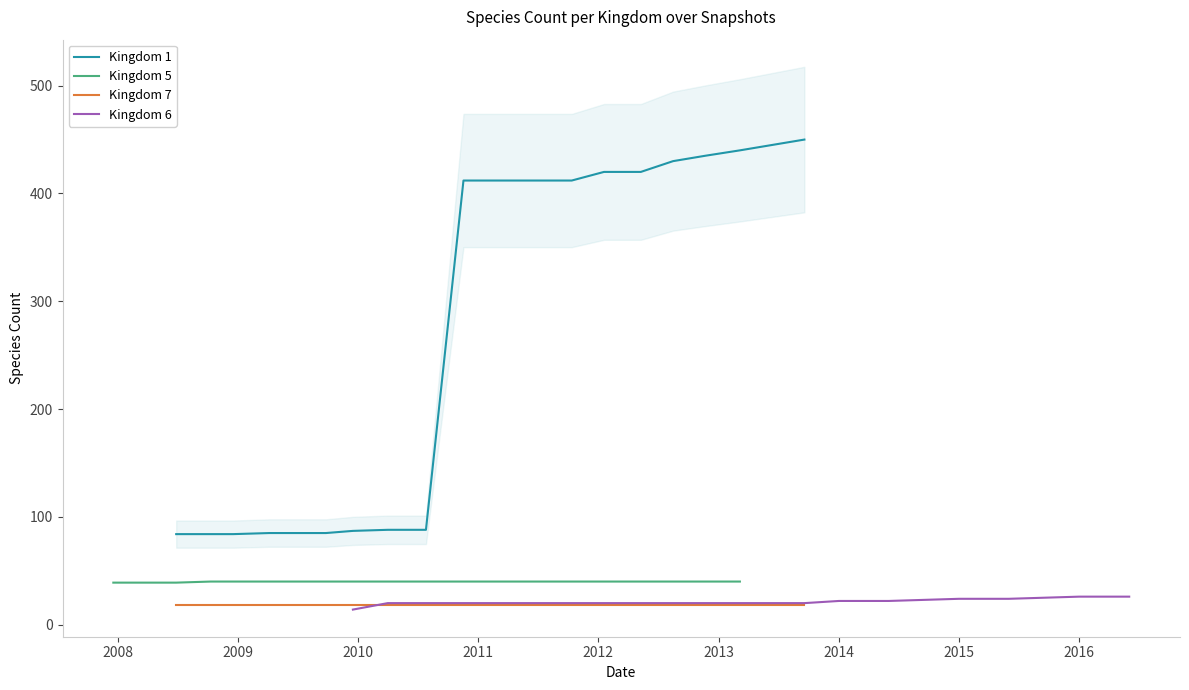

Reading left to right, list all the values displayed in this chart.

Kingdom 1: 84	84	84	85	85	85	87	88	88	412	412	412	412	420	420	430	435	440	445	450
Kingdom 5: 39	39	39	40	40	40	40	40	40	40	40	40	40	40	40	40	40	40	40	40
Kingdom 7: 18	18	18	18	18	18	18	18	18	18	18	18	18	18	18	18	18	18	18	18
Kingdom 6: 14	20	20	20	20	20	20	20	20	20	20	20	20	20	22	22	24	24	26	26